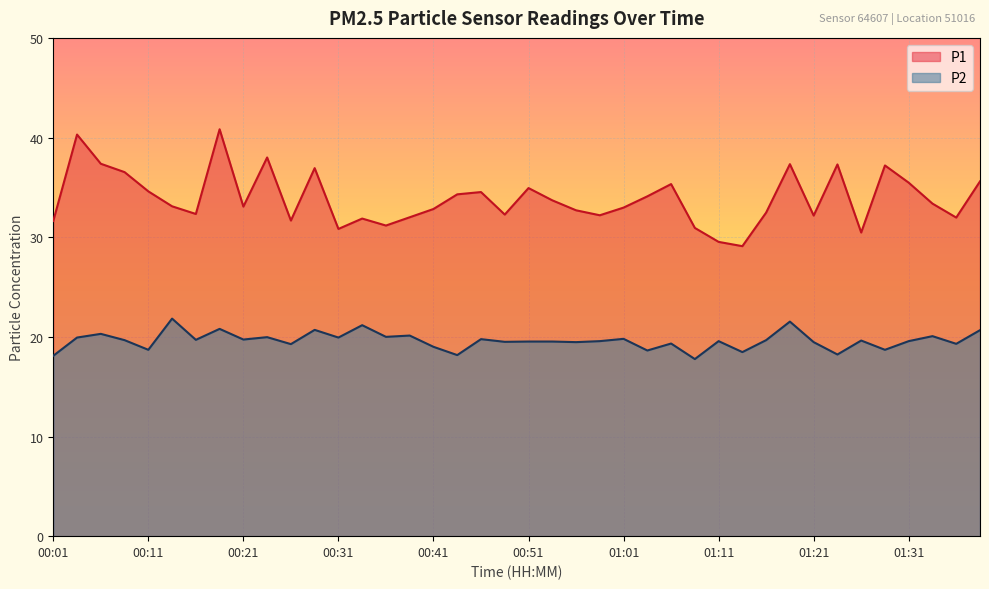

What position from the left is 01:11?

29